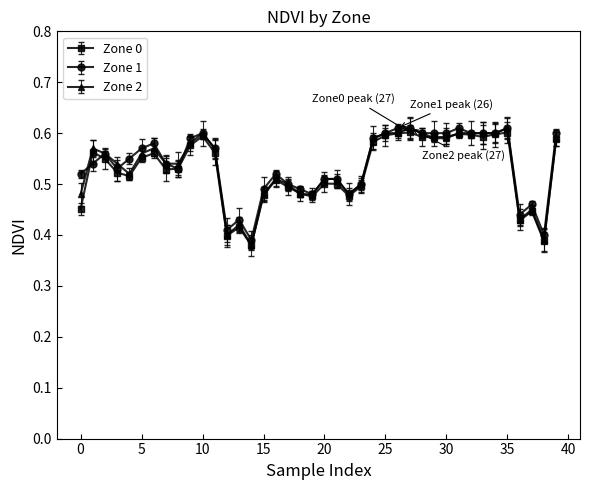

Is this an area chart (filled region under the line)?

No